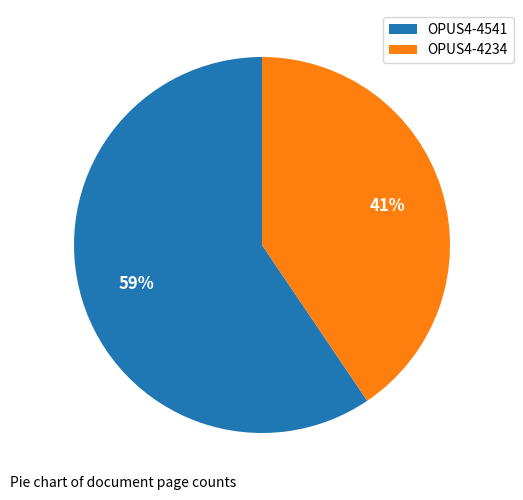

Does OPUS4-4541 represent more than half of the total?

Yes